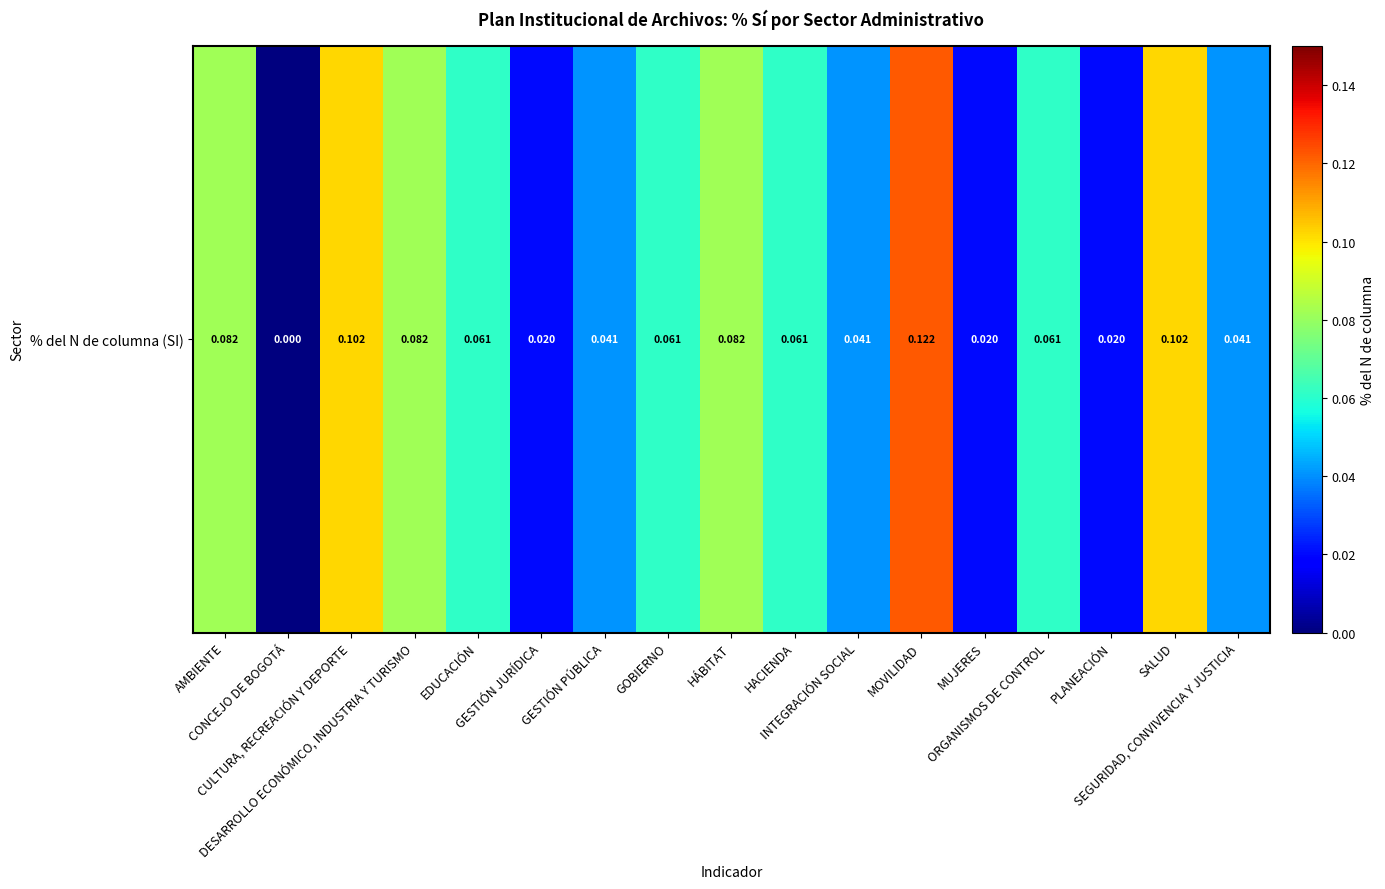

How many values exceed 0?

16